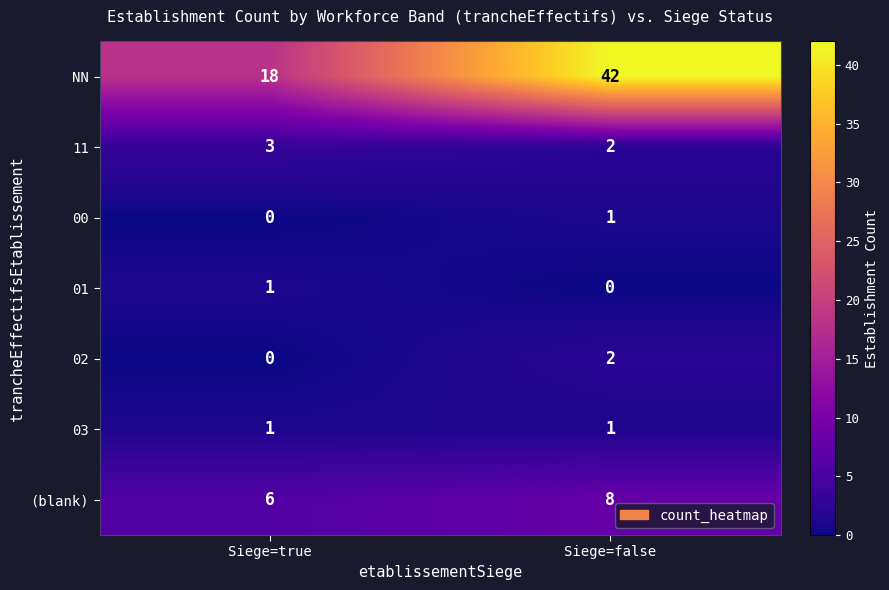

At which label is 11 closest to 2?

Siege=false